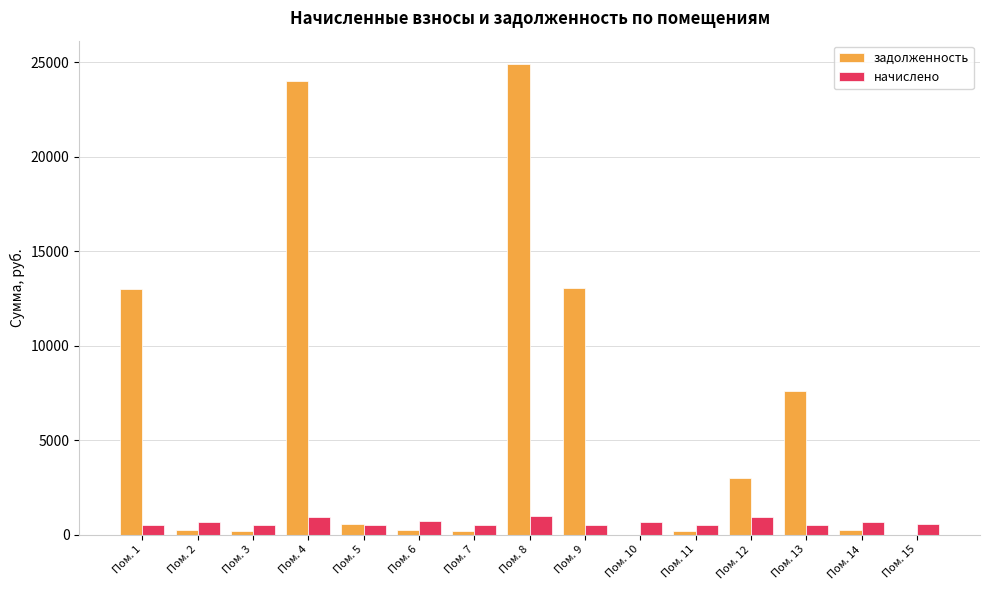

Where does the задолженность series first go above 232?

Пом. 1